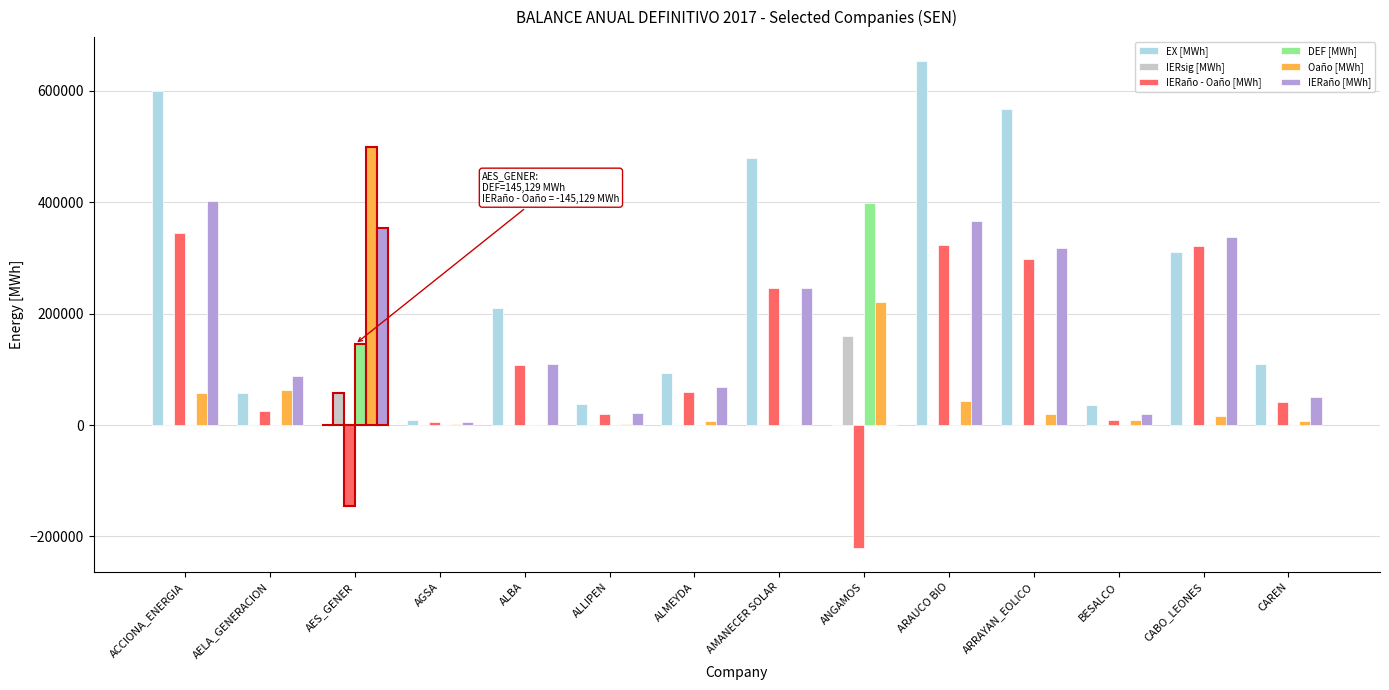

Where is DEF [MWh] nearest to the value 199176?

AES_GENER